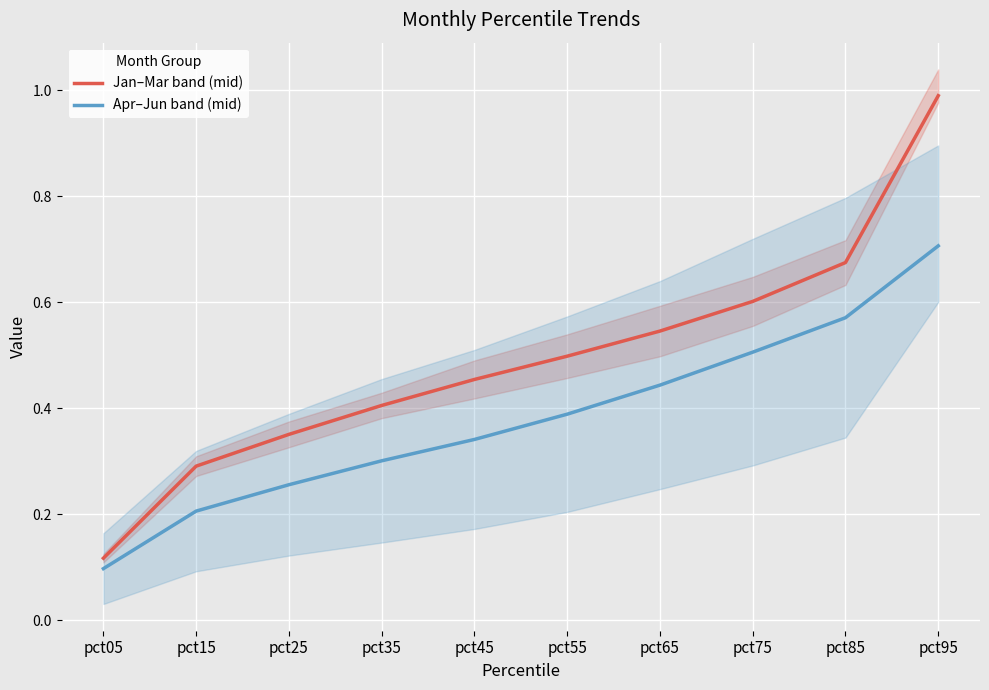

How many Apr–Jun band (mid) values are between 0 and 1?

10